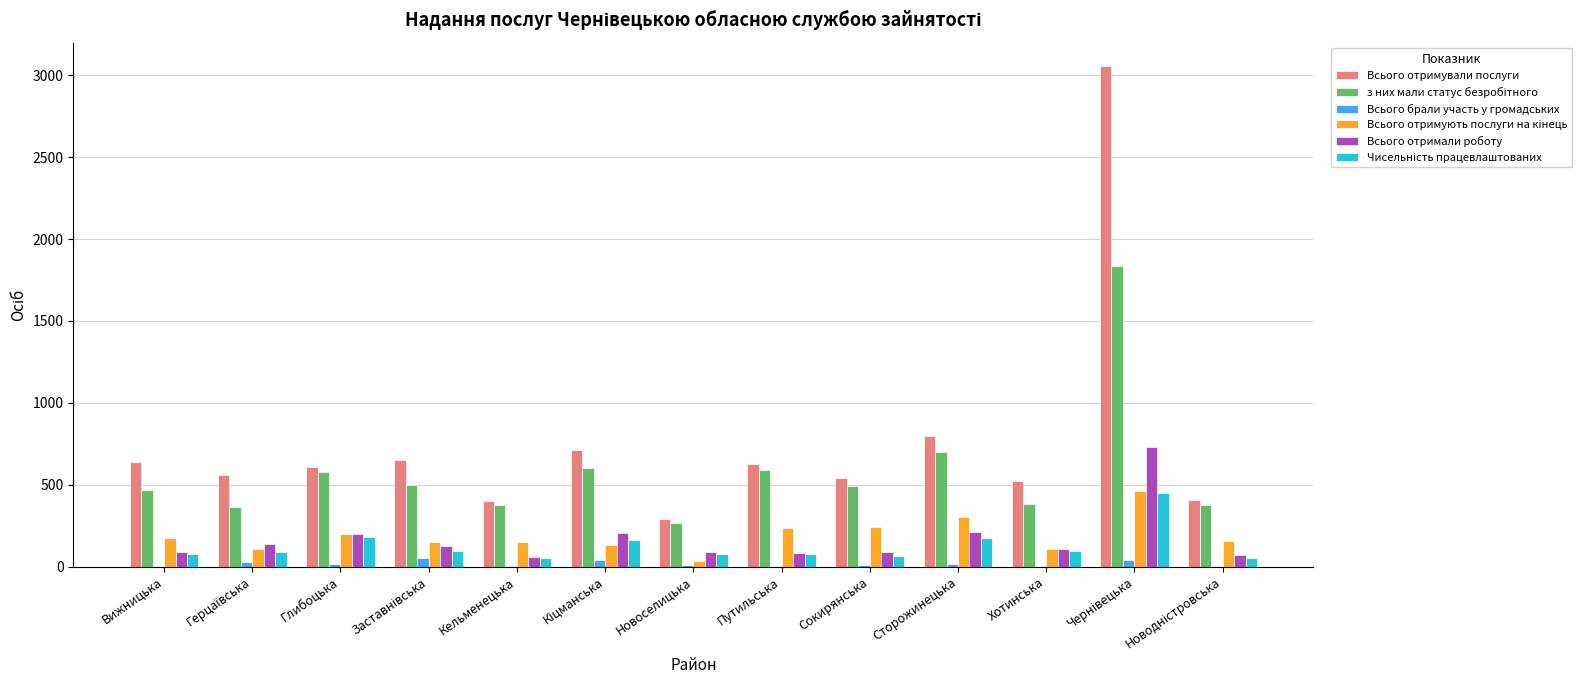

What is the sum of all Всього отримували послуги values?

9811